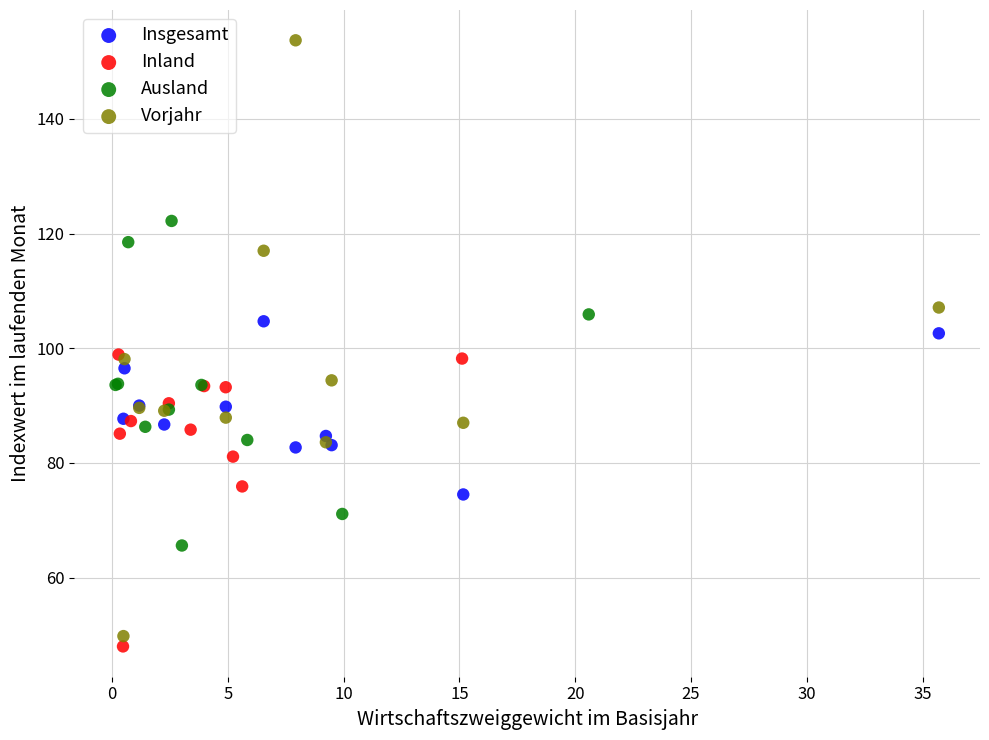

Which series contains the lowest Y value?

Inland